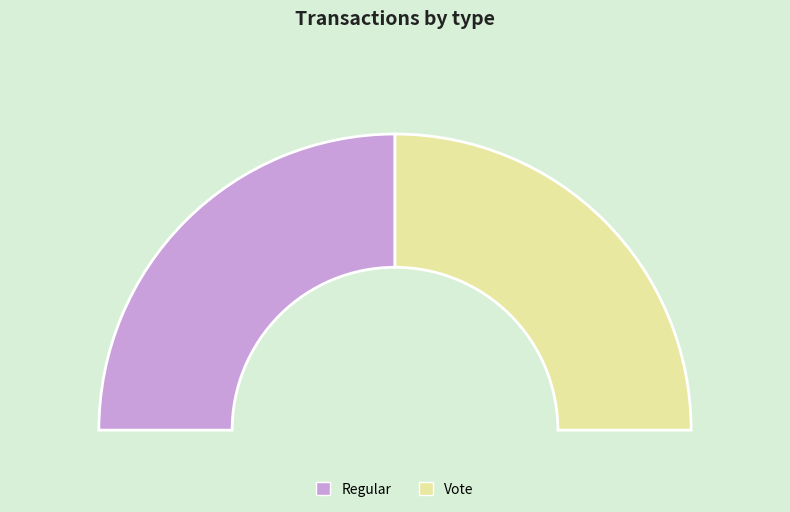

What percentage is the Regular slice, to the nearest percent?

50%